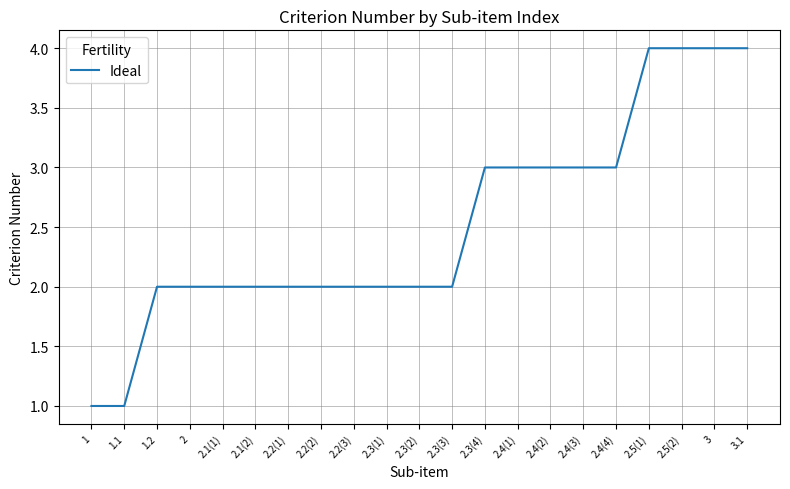

The chart shows a value of 3 at 2.4(3). True or false?

True